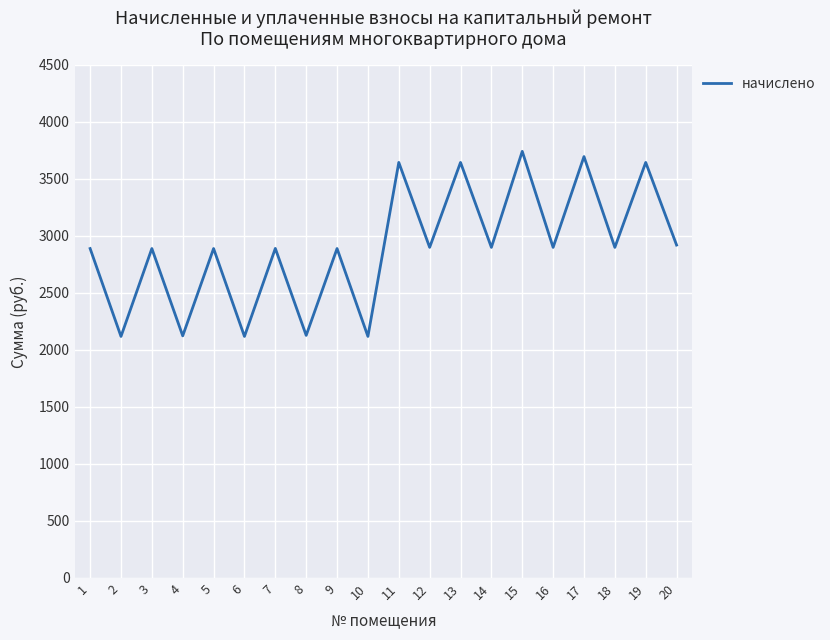

Approximately how many times larger is the value at 5 compared to 2?

1.4